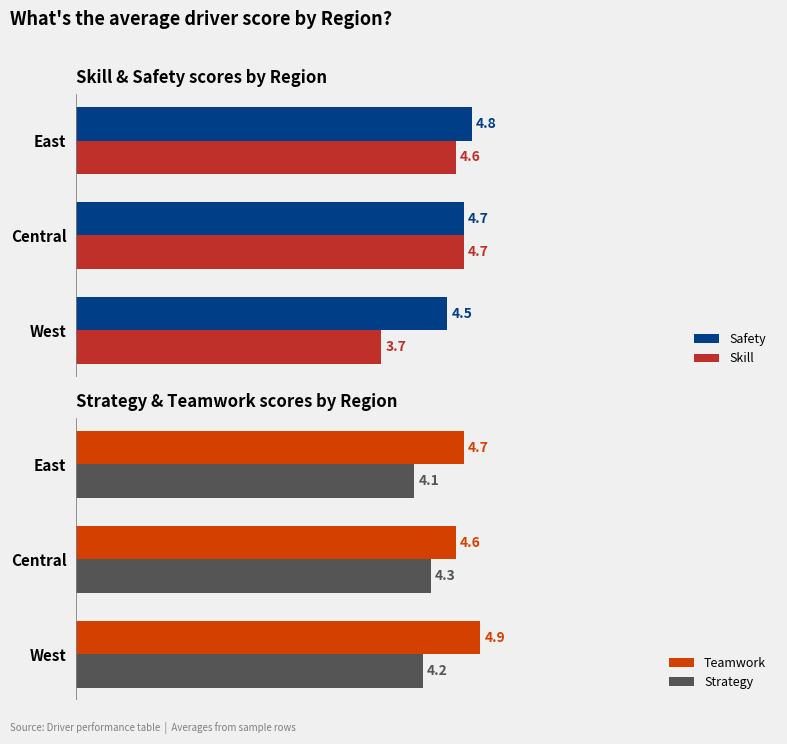

List the labels in order of Safety value, smallest first.

West, Central, East